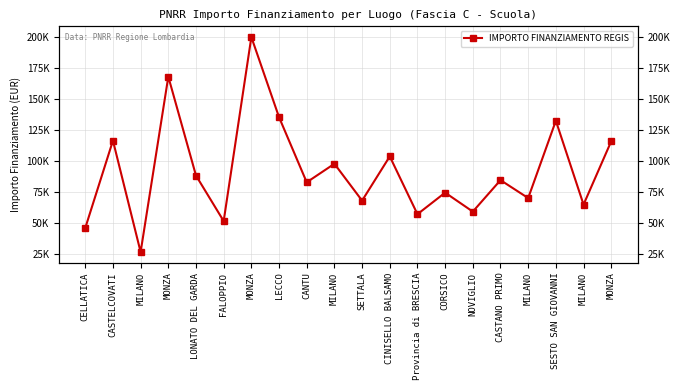

What is the label of the 9th point from the left?

CANTU